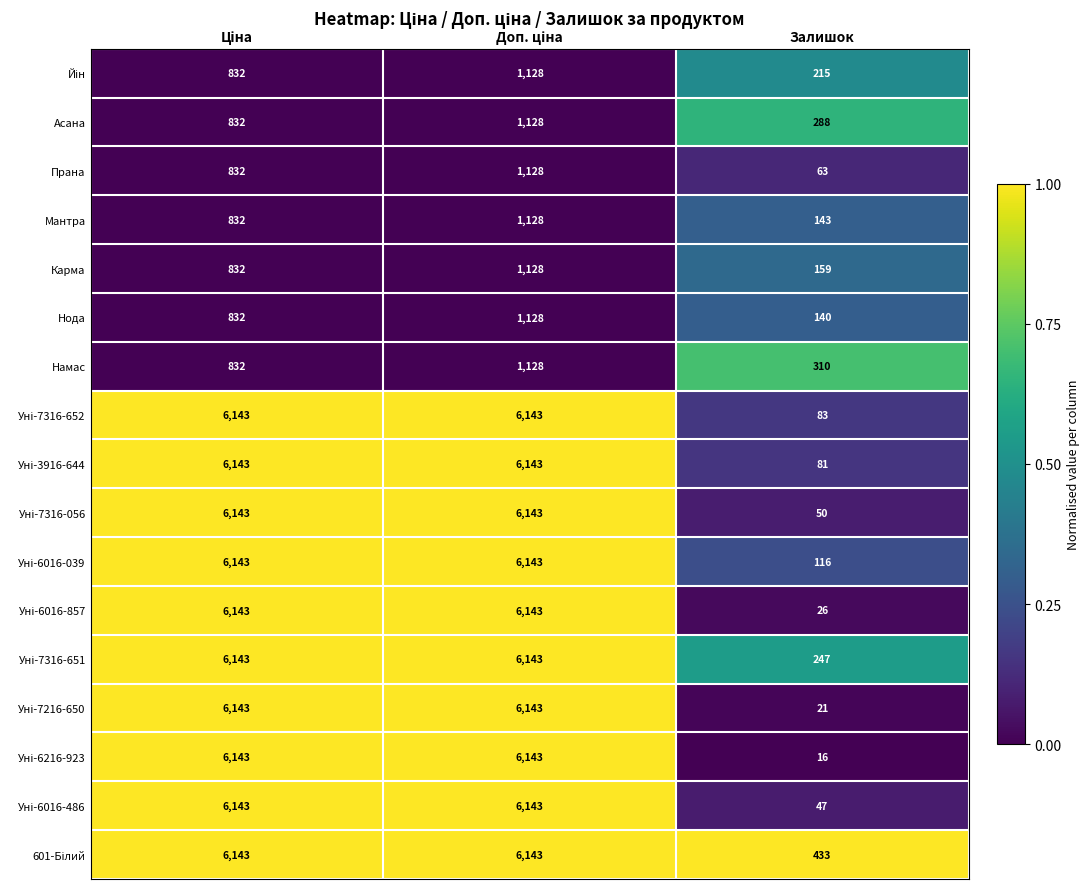

At which label does Нода reach its minimum?

Залишок